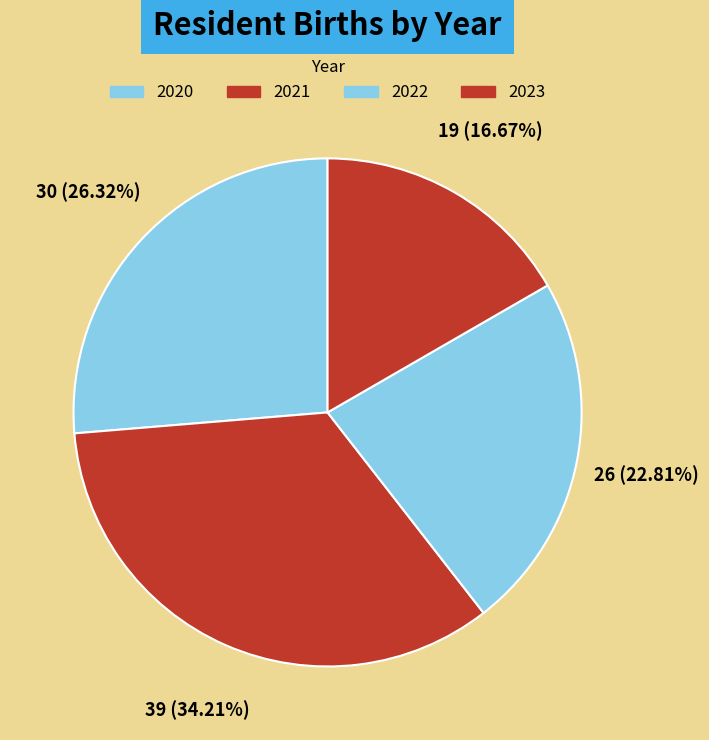

How many segments does this pie chart have?

4